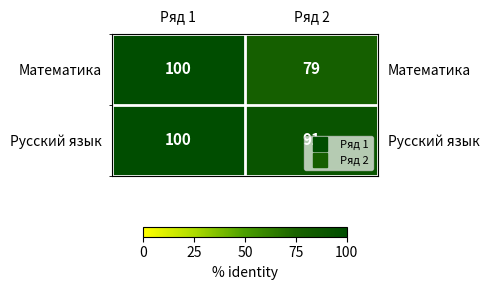

Read the Математика value at Ряд 2, to the nearest 10.

80